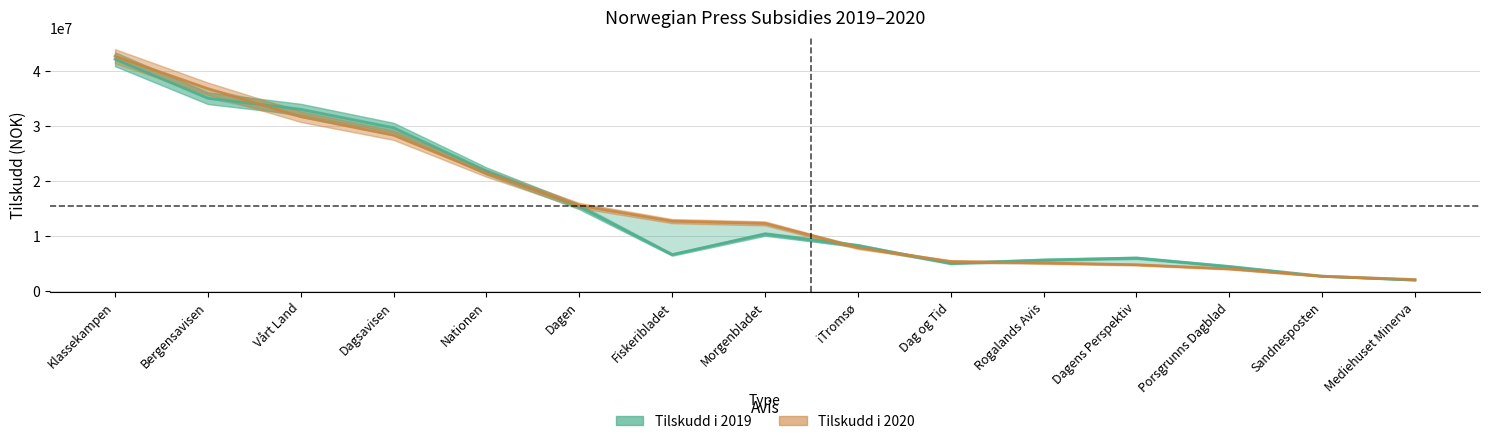

Between Fiskeribladet and Dagen, which is larger?

Dagen